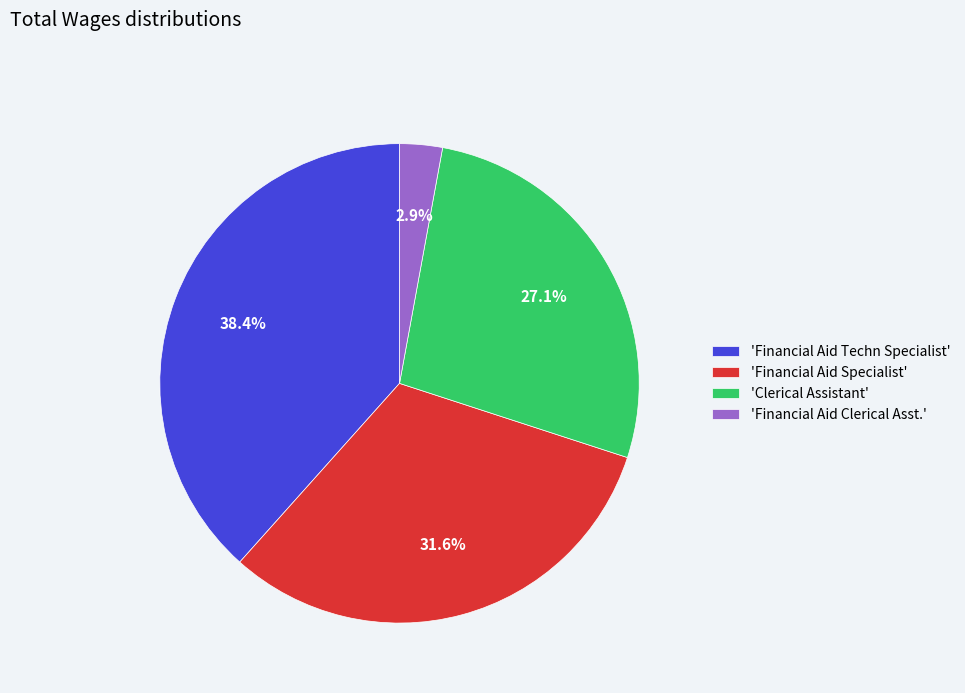

How much of the chart is everything except 'Financial Aid Clerical Asst.'?

97.1%